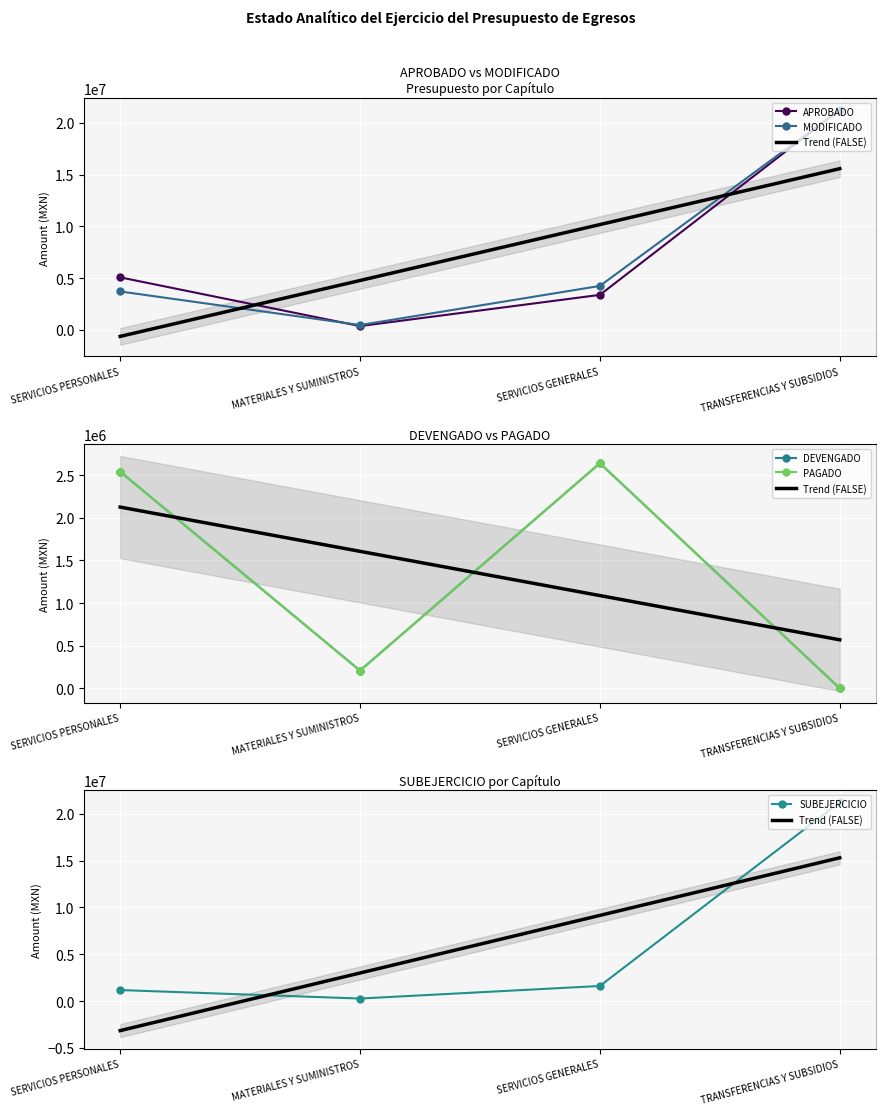

Where do MODIFICADO and APROBADO first cross each other?

SERVICIOS PERSONALES and MATERIALES Y SUMINISTROS